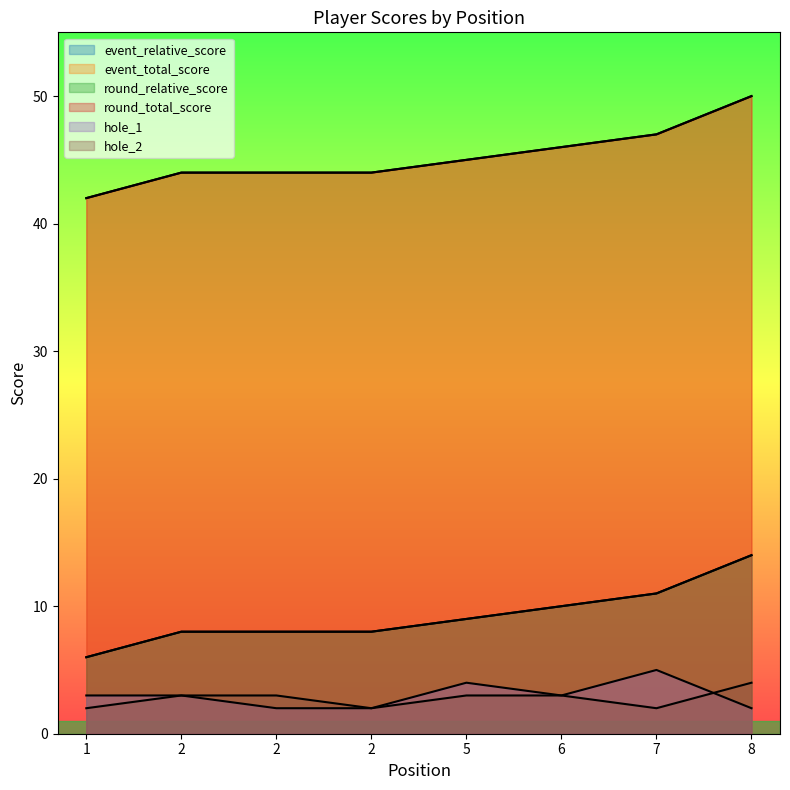

At which label is hole_1 closest to 3?

1